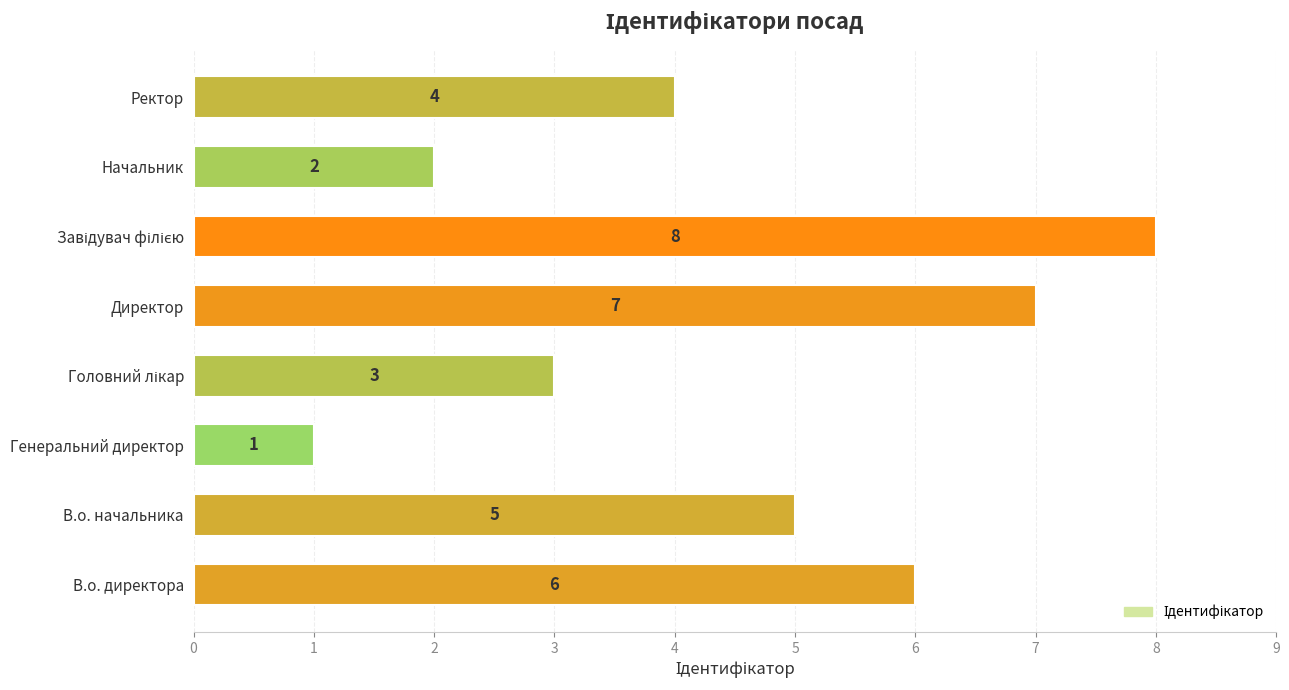

What is the difference between the maximum and minimum values?

7